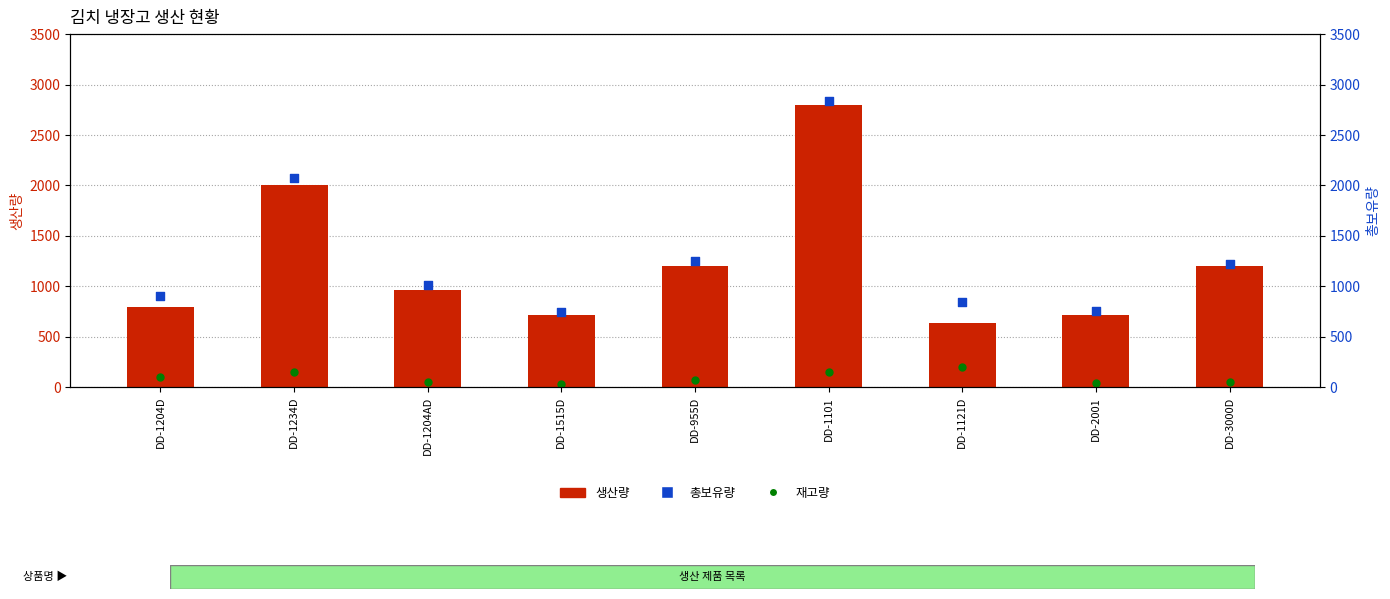

What are all the series names shown in the legend?

재고량, 생산량, 총보유량